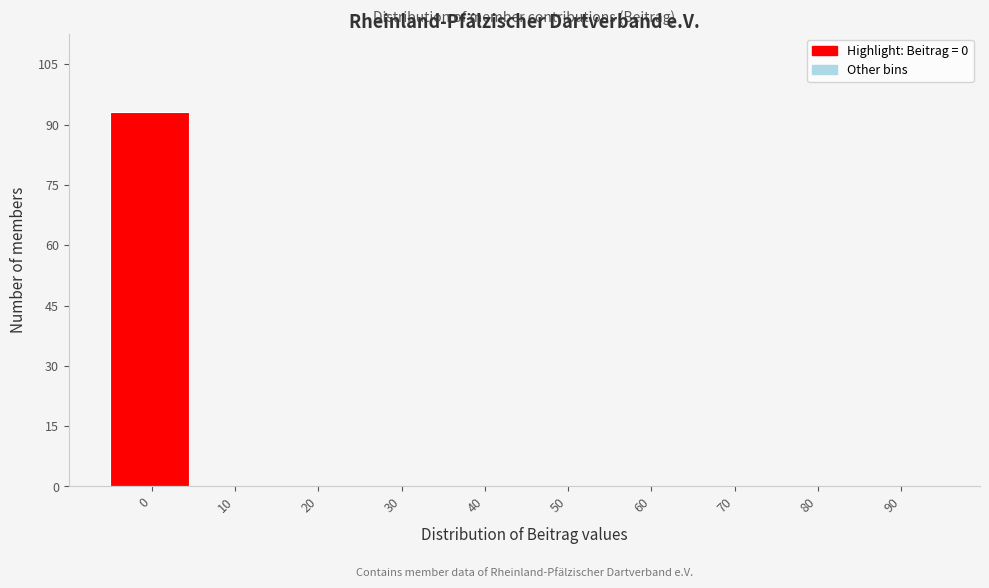

Reading left to right, what are all the values shown in this chart?

0=93	10=0	20=0	30=0	40=0	50=0	60=0	70=0	80=0	90=0